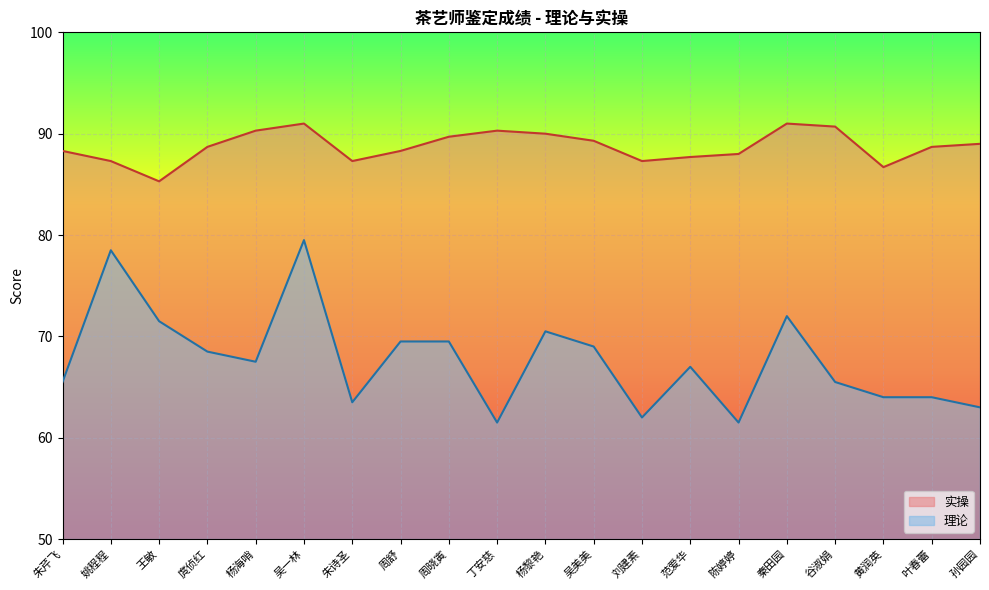

In 实操, how many points are lower than both neighbors (excluding endpoints)?

4